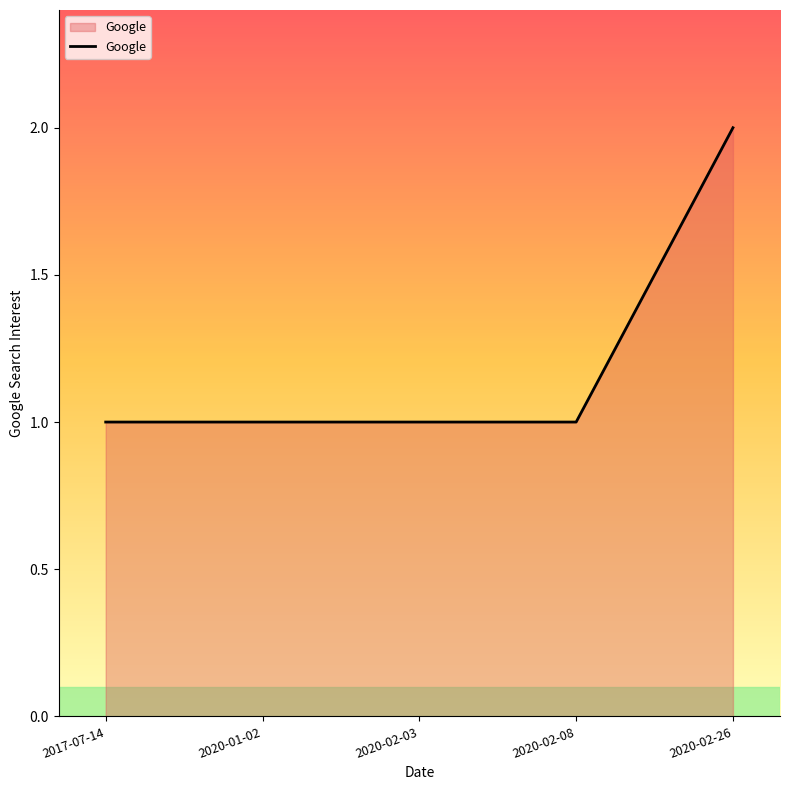

What is the sum of the values at 2020-02-26 and 2020-01-02?

3